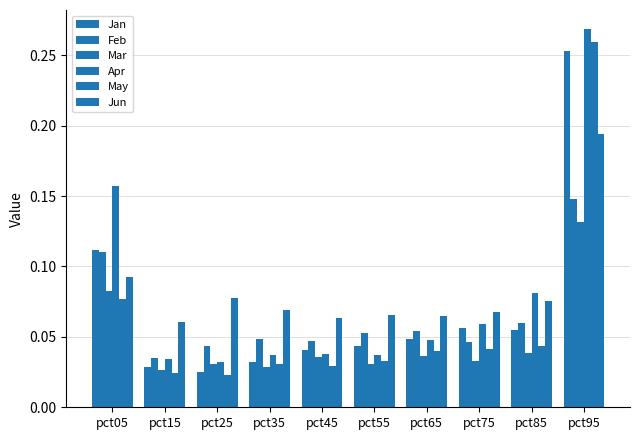

How many data points does each series have?

10